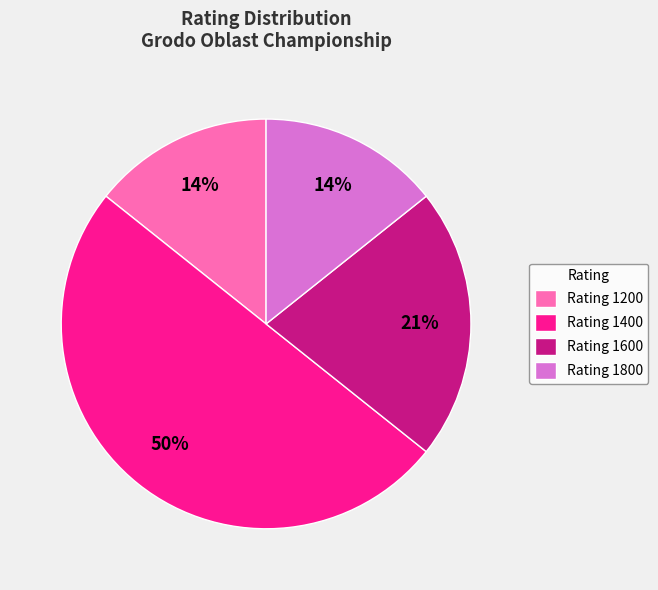

Which slice is the largest?

Rating 1400